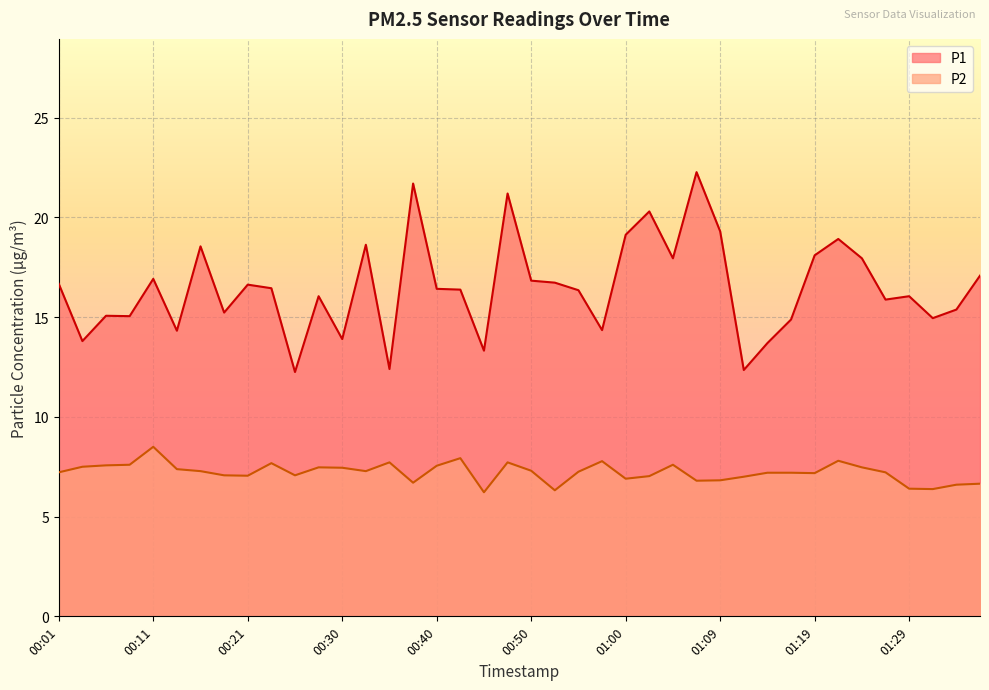

True or false: P2 and P1 intersect in this chart.

False